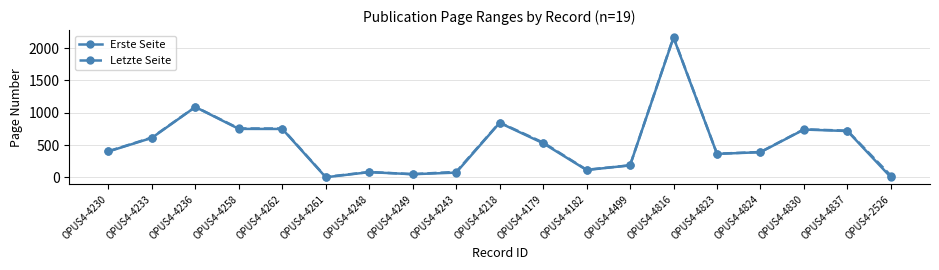

At how many categories does at least one series exceed 1862?

1